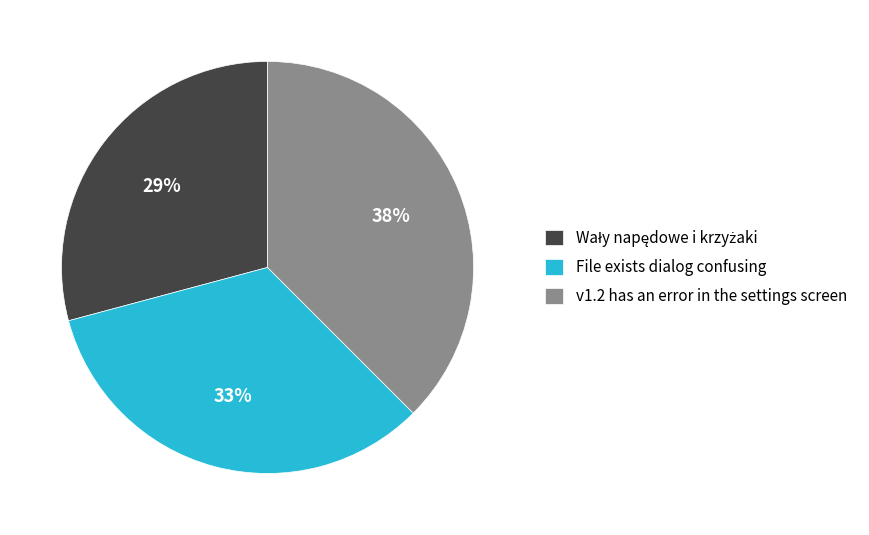

Is it true that v1.2 has an error in the settings screen is 24% of the pie?

False